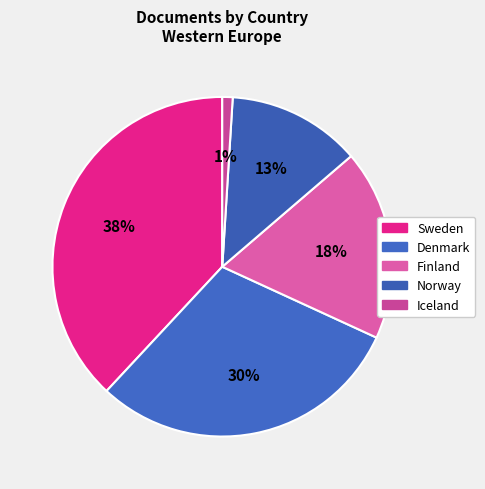

Is there any slice that represents more than half of the pie?

No